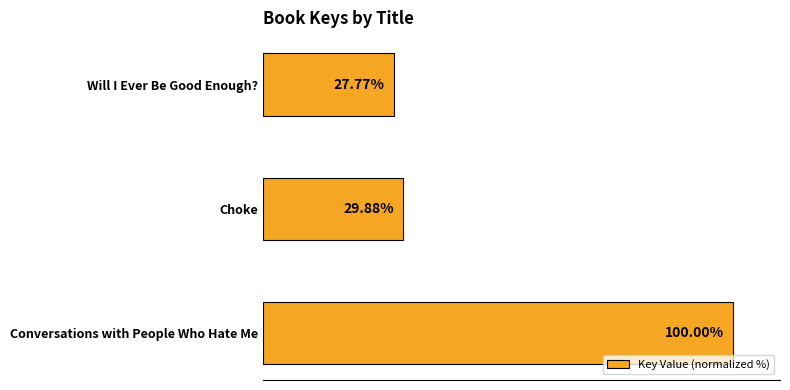

List the labels in order of value, largest first.

Conversations with People Who Hate Me, Choke, Will I Ever Be Good Enough?